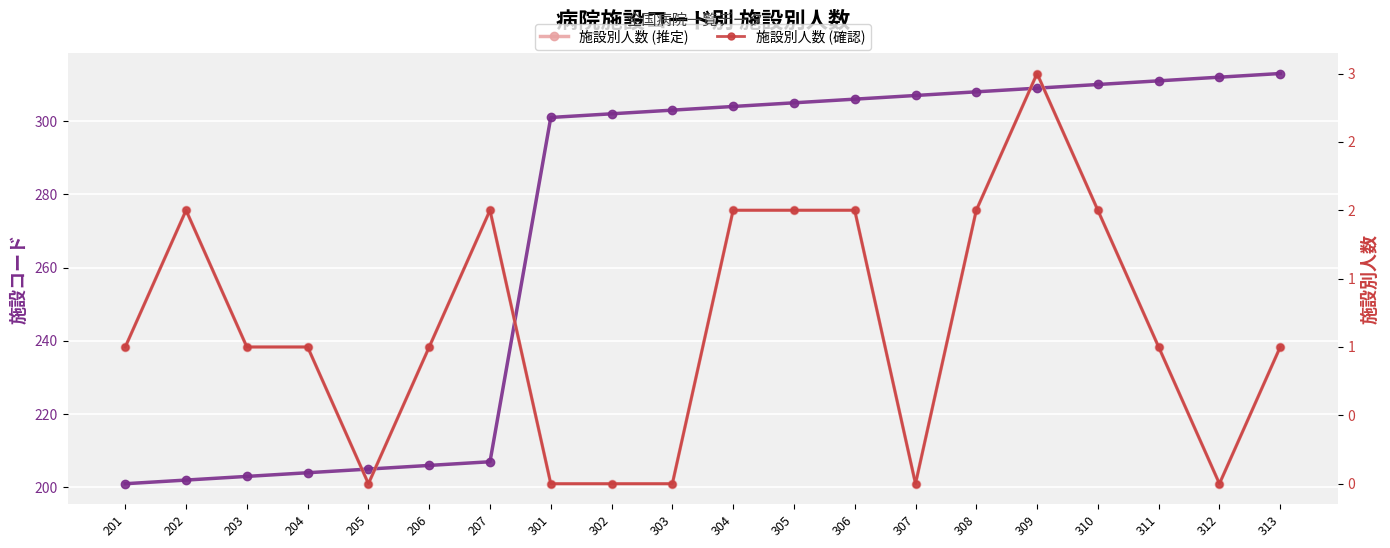

Rank the series at 205 from lowest to highest value.

施設別人数 (推定), 施設別人数 (確認), 施設コード